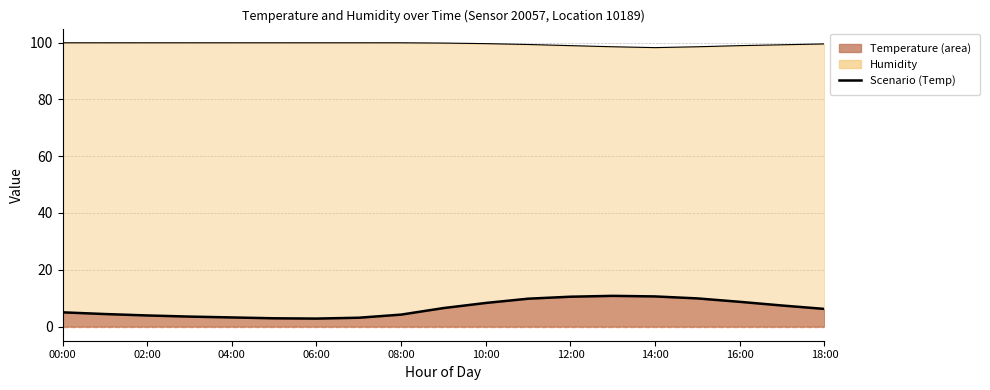

How many categories are shown in the chart?

19